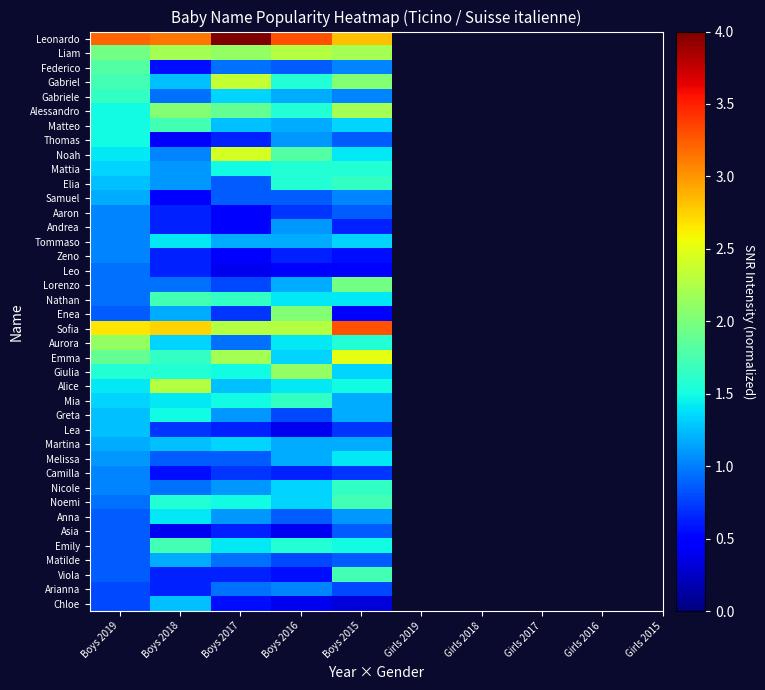

Reading right to left, what are all the values shown in this chart?

Leonardo: Boys 2015=2.8	Boys 2016=3.3	Boys 2017=4.0	Boys 2018=3.1	Boys 2019=3.2
Liam: Boys 2015=2.2	Boys 2016=2.3	Boys 2017=2.1	Boys 2018=2.2	Boys 2019=2.0
Federico: Boys 2015=1.0	Boys 2016=0.9	Boys 2017=0.9	Boys 2018=0.5	Boys 2019=1.8
Gabriel: Boys 2015=2.0	Boys 2016=1.6	Boys 2017=2.4	Boys 2018=1.3	Boys 2019=1.7
Gabriele: Boys 2015=1.0	Boys 2016=1.2	Boys 2017=1.3	Boys 2018=0.9	Boys 2019=1.6
Alessandro: Boys 2015=2.2	Boys 2016=1.6	Boys 2017=1.9	Boys 2018=2.0	Boys 2019=1.5
Matteo: Boys 2015=1.3	Boys 2016=1.2	Boys 2017=1.3	Boys 2018=1.7	Boys 2019=1.5
Thomas: Boys 2015=0.9	Boys 2016=1.1	Boys 2017=0.6	Boys 2018=0.5	Boys 2019=1.5
Noah: Boys 2015=1.4	Boys 2016=1.8	Boys 2017=2.4	Boys 2018=1.0	Boys 2019=1.4
Mattia: Boys 2015=1.6	Boys 2016=1.6	Boys 2017=1.5	Boys 2018=1.1	Boys 2019=1.3
Elia: Boys 2015=1.6	Boys 2016=1.6	Boys 2017=0.9	Boys 2018=1.1	Boys 2019=1.3
Samuel: Boys 2015=1.0	Boys 2016=0.9	Boys 2017=0.9	Boys 2018=0.5	Boys 2019=1.2
Aaron: Boys 2015=0.9	Boys 2016=0.7	Boys 2017=0.5	Boys 2018=0.6	Boys 2019=1.0
Andrea: Boys 2015=0.6	Boys 2016=1.1	Boys 2017=0.5	Boys 2018=0.6	Boys 2019=1.0
Tommaso: Boys 2015=1.3	Boys 2016=1.2	Boys 2017=1.2	Boys 2018=1.4	Boys 2019=1.0
Zeno: Boys 2015=0.5	Boys 2016=0.6	Boys 2017=0.5	Boys 2018=0.6	Boys 2019=1.0
Leo: Boys 2015=0.5	Boys 2016=0.5	Boys 2017=0.4	Boys 2018=0.6	Boys 2019=0.9
Lorenzo: Boys 2015=2.0	Boys 2016=1.2	Boys 2017=0.8	Boys 2018=0.9	Boys 2019=0.9
Nathan: Boys 2015=1.4	Boys 2016=1.4	Boys 2017=1.6	Boys 2018=1.7	Boys 2019=0.9
Enea: Boys 2015=0.5	Boys 2016=2.0	Boys 2017=0.7	Boys 2018=1.2	Boys 2019=0.9
Sofia: Boys 2015=3.3	Boys 2016=2.3	Boys 2017=2.3	Boys 2018=2.7	Boys 2019=2.7
Aurora: Boys 2015=1.6	Boys 2016=1.4	Boys 2017=0.9	Boys 2018=1.3	Boys 2019=2.1
Emma: Boys 2015=2.5	Boys 2016=1.3	Boys 2017=2.2	Boys 2018=1.6	Boys 2019=1.9
Giulia: Boys 2015=1.3	Boys 2016=2.1	Boys 2017=1.5	Boys 2018=1.6	Boys 2019=1.6
Alice: Boys 2015=1.5	Boys 2016=1.4	Boys 2017=1.3	Boys 2018=2.3	Boys 2019=1.4
Mia: Boys 2015=1.2	Boys 2016=1.6	Boys 2017=1.5	Boys 2018=1.4	Boys 2019=1.3
Greta: Boys 2015=1.2	Boys 2016=0.8	Boys 2017=1.1	Boys 2018=1.5	Boys 2019=1.3
Lea: Boys 2015=0.7	Boys 2016=0.4	Boys 2017=0.6	Boys 2018=0.7	Boys 2019=1.3
Martina: Boys 2015=1.2	Boys 2016=1.2	Boys 2017=1.3	Boys 2018=1.3	Boys 2019=1.2
Melissa: Boys 2015=1.4	Boys 2016=1.2	Boys 2017=0.9	Boys 2018=0.9	Boys 2019=1.1
Camilla: Boys 2015=0.7	Boys 2016=0.6	Boys 2017=0.7	Boys 2018=0.5	Boys 2019=1.0
Nicole: Boys 2015=1.6	Boys 2016=1.3	Boys 2017=1.1	Boys 2018=0.9	Boys 2019=1.0
Noemi: Boys 2015=1.7	Boys 2016=1.3	Boys 2017=1.5	Boys 2018=1.6	Boys 2019=0.9
Anna: Boys 2015=1.1	Boys 2016=0.9	Boys 2017=1.1	Boys 2018=1.4	Boys 2019=0.9
Asia: Boys 2015=0.9	Boys 2016=0.4	Boys 2017=0.6	Boys 2018=0.4	Boys 2019=0.9
Emily: Boys 2015=1.5	Boys 2016=1.6	Boys 2017=1.4	Boys 2018=1.7	Boys 2019=0.9
Matilde: Boys 2015=0.9	Boys 2016=0.8	Boys 2017=0.9	Boys 2018=1.2	Boys 2019=0.9
Viola: Boys 2015=1.7	Boys 2016=0.5	Boys 2017=0.6	Boys 2018=0.6	Boys 2019=0.9
Arianna: Boys 2015=0.8	Boys 2016=1.0	Boys 2017=0.9	Boys 2018=0.6	Boys 2019=0.8
Chloe: Boys 2015=0.3	Boys 2016=0.4	Boys 2017=0.5	Boys 2018=1.3	Boys 2019=0.8